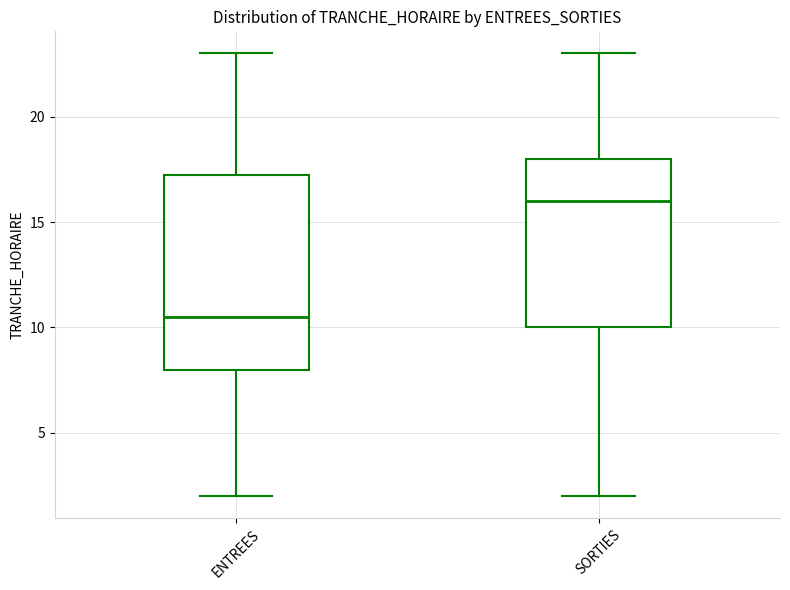

Where is the lower edge of the box for SORTIES on the y-axis? The values are not printed on the chart, so give them approximately, as read against the axis.

10.0